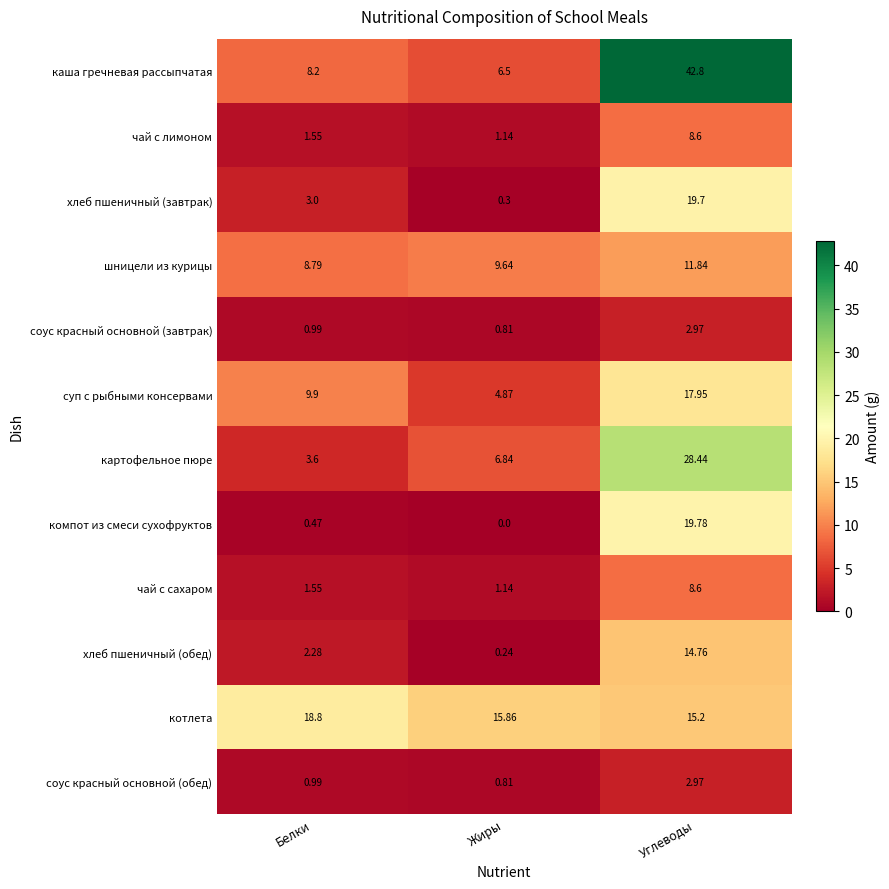

At which label is соус красный основной (обед) closest to 1?

Белки